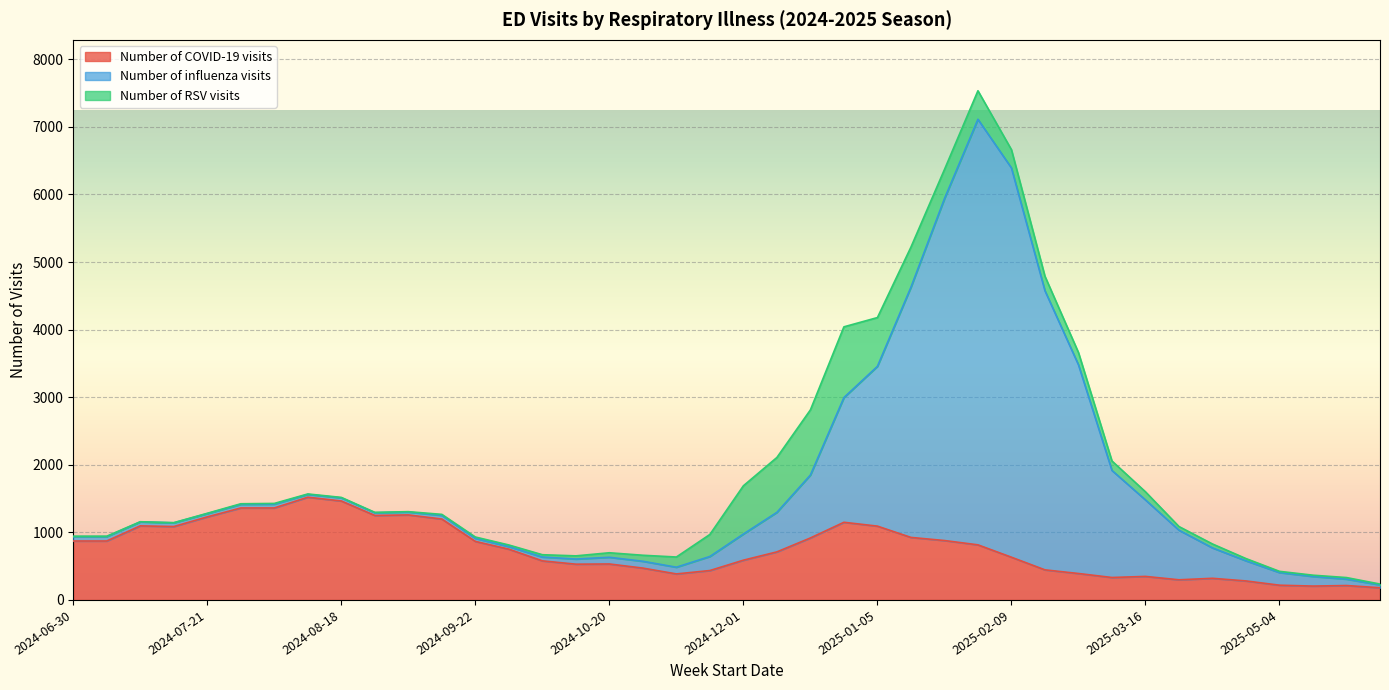

Which category has the highest value in the Number of influenza visits series?

2025-01-26